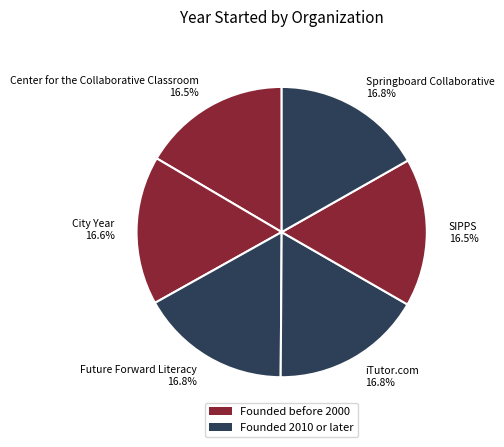

Is Springboard Collaborative 16.8% the majority of the pie?

No